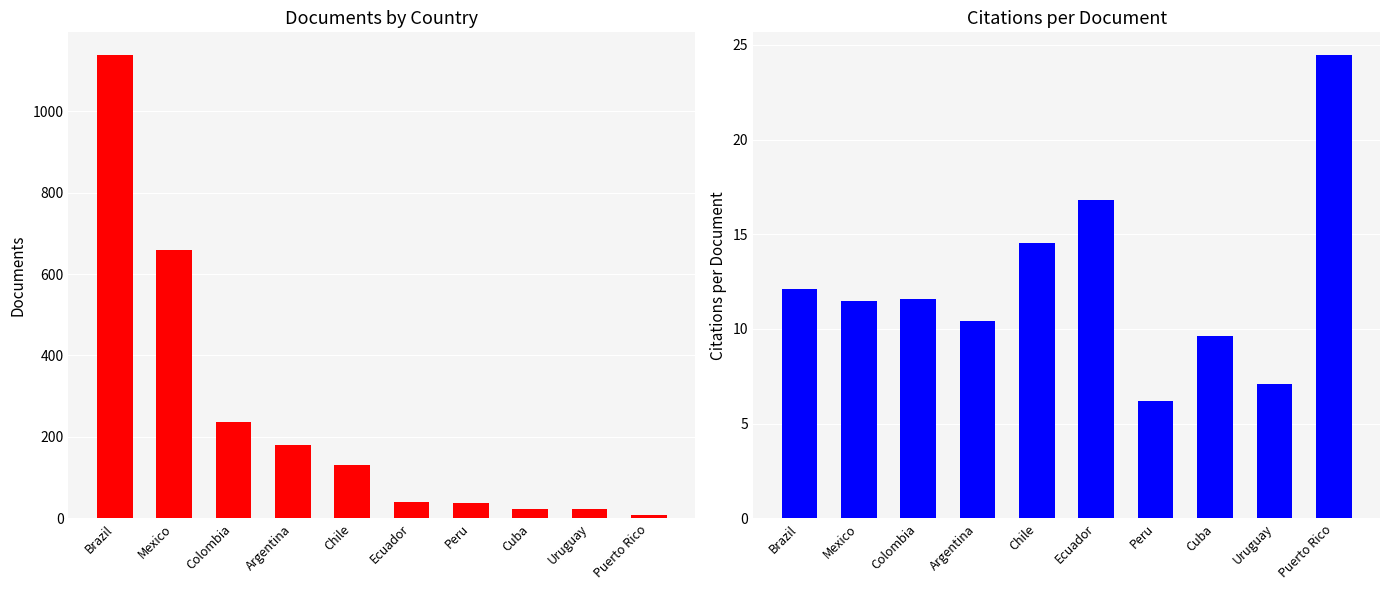

Reading left to right, transcribe all the data shown in this chart.

Documents: 1137.0	659.0	237.0	181.0	132.0	41.0	38.0	23.0	22.0	9.0
Citations per Document: 12.1	11.5	11.6	10.4	14.5	16.8	6.2	9.7	7.1	24.4